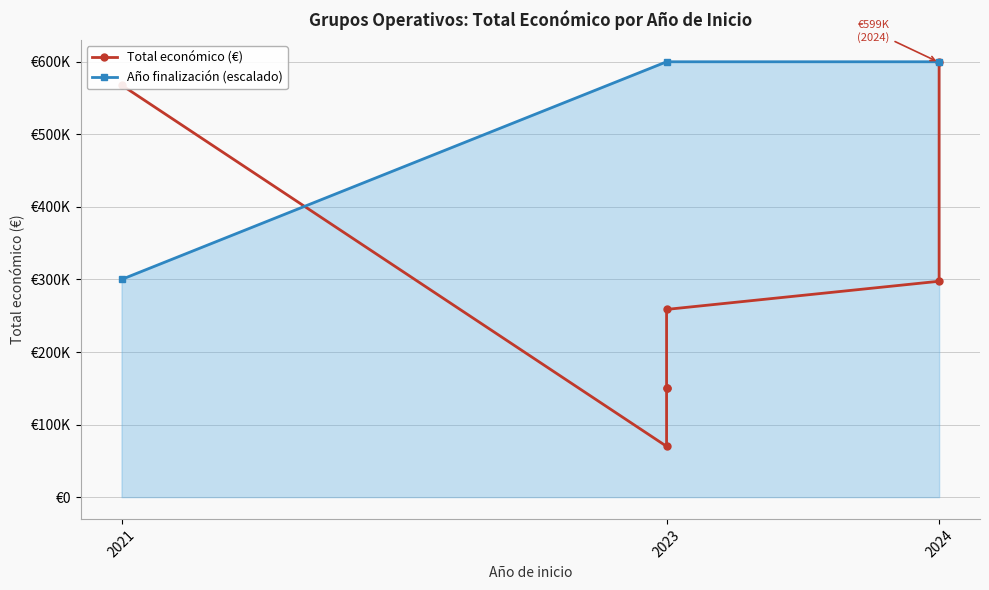

What is the sum of the values at 2023 and 2023?

300000